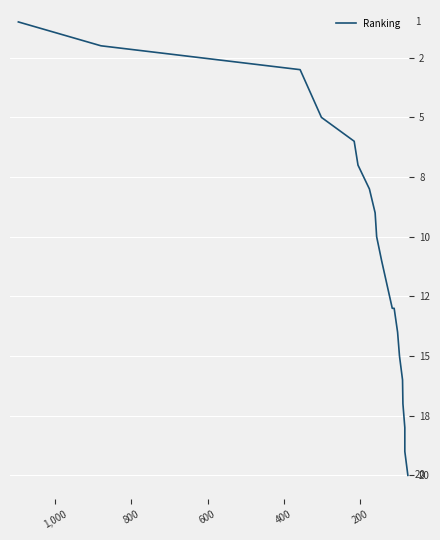

What is the value of the 2nd point from the left?

2